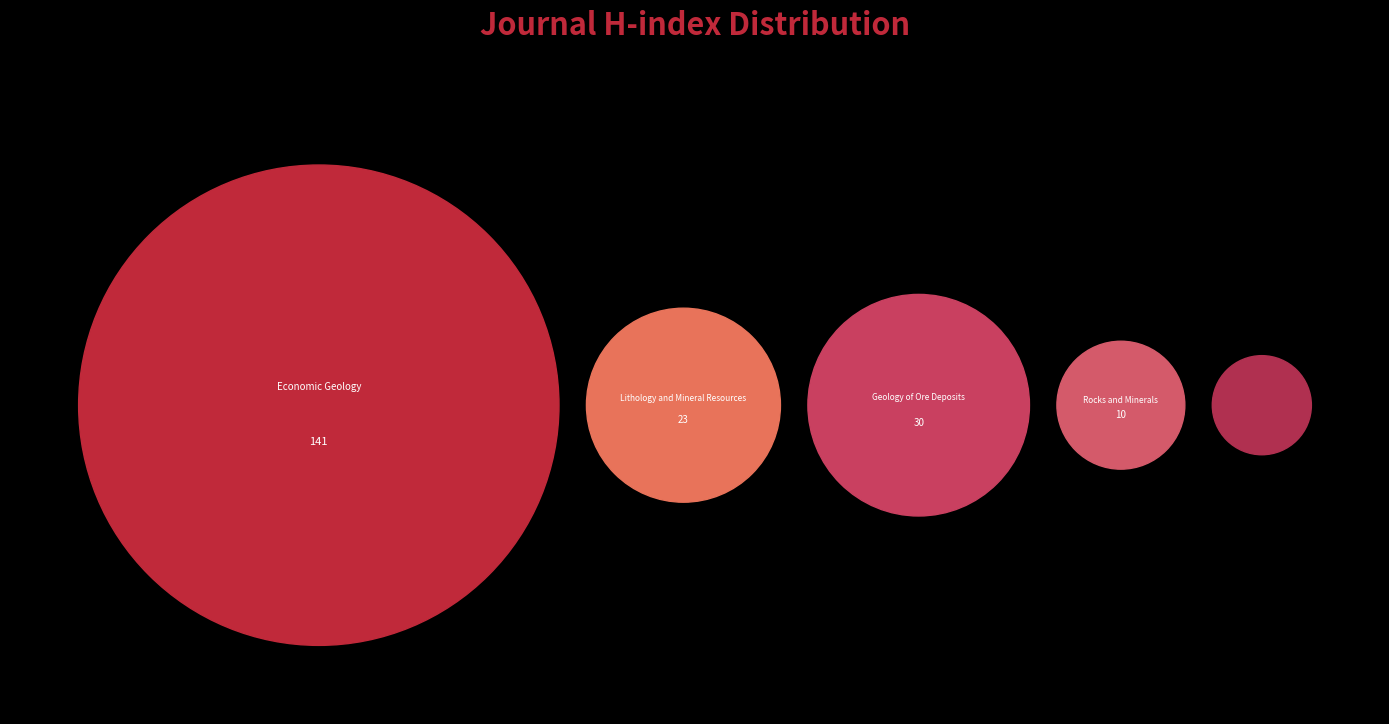

Which slice is the smallest?

Geothermal Energy